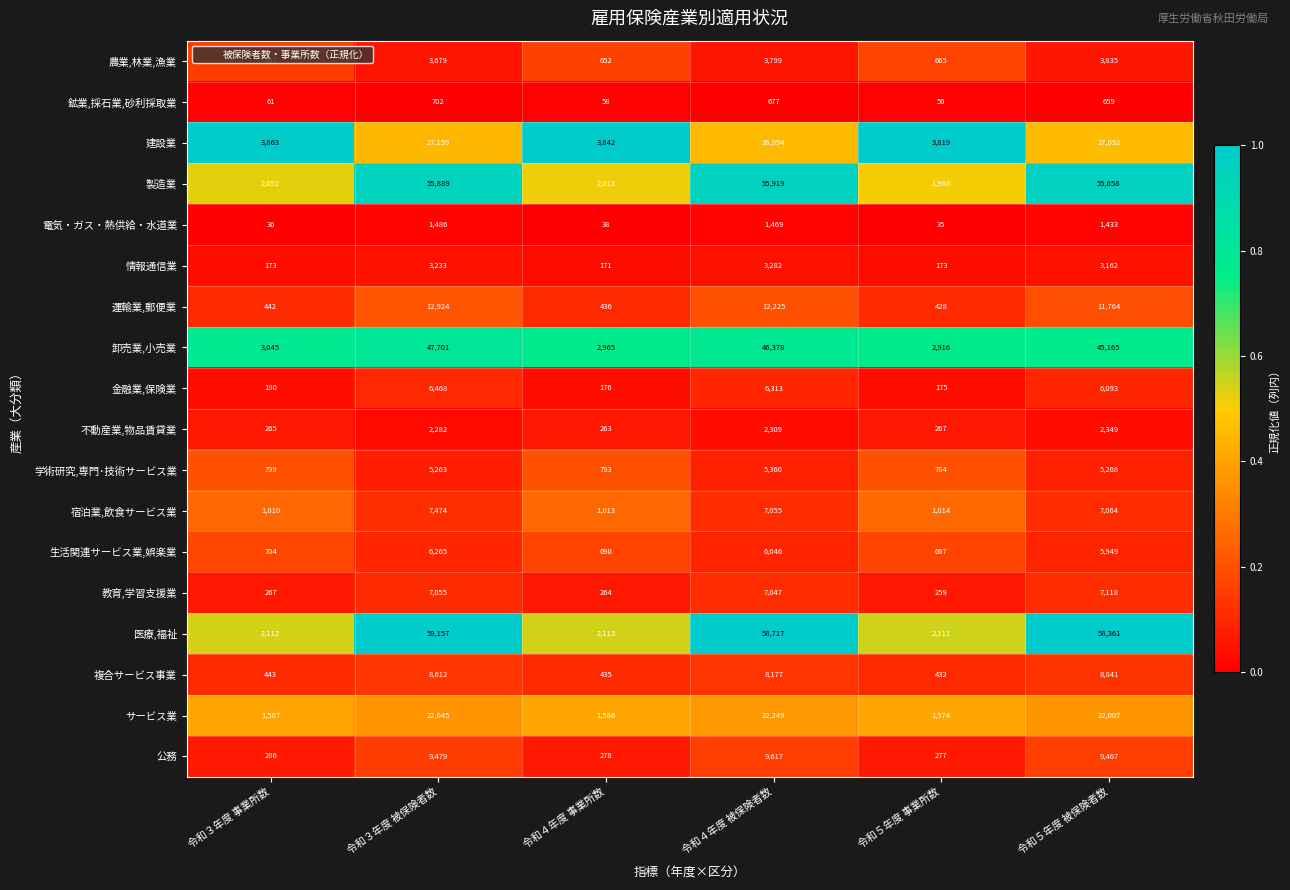

Which series changed the most between 令和３年度 被保険者数 and 令和５年度 事業所数?

医療,福祉